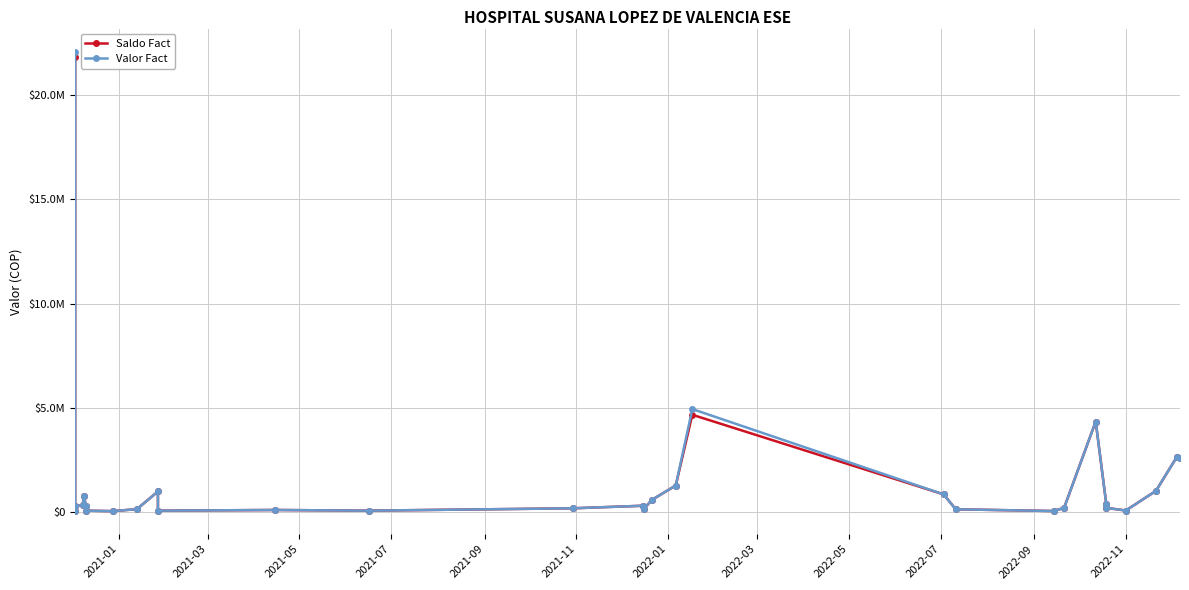

What is the greatest value displayed?

22075710